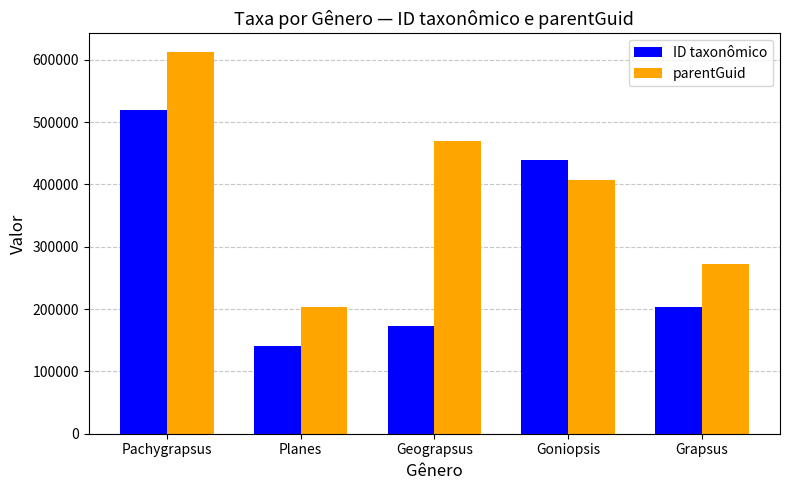

How many distinct data groups are displayed?

2